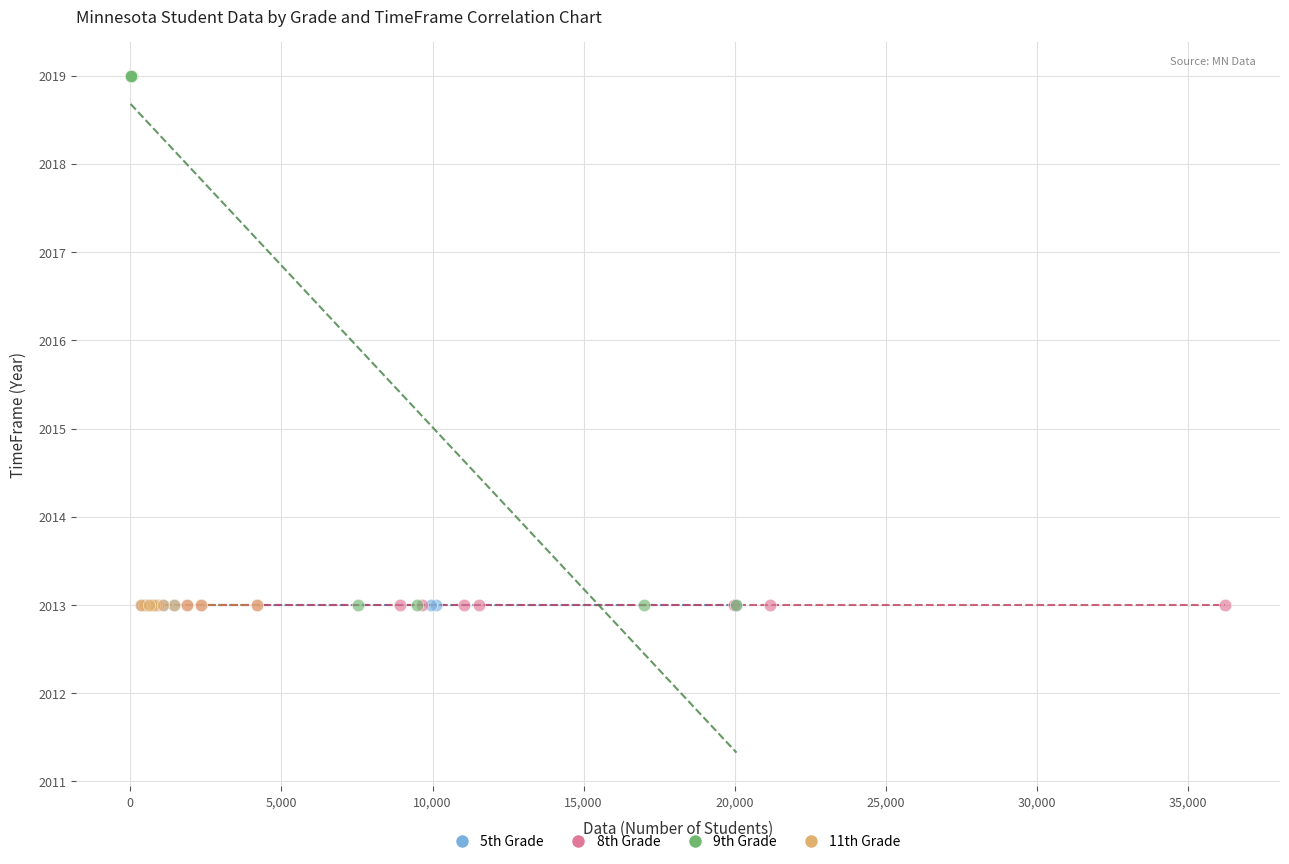

Which series contains the highest Y value?

9th Grade